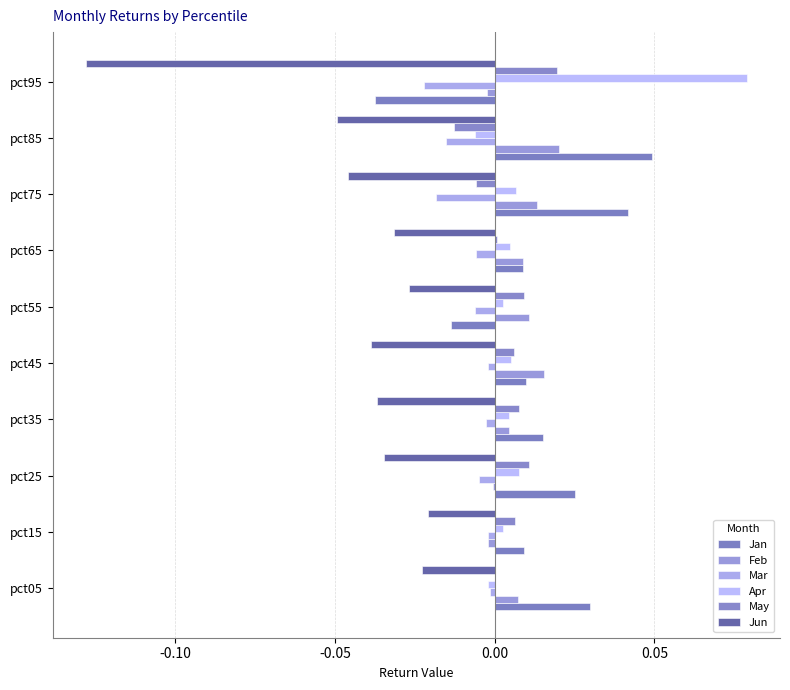

What is the difference between the maximum and minimum values in the Jun series?

0.1